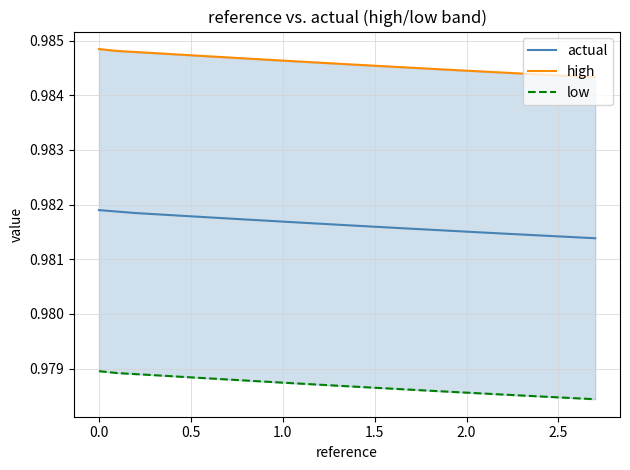

Is it true that low equals 0.6 at 17?

False